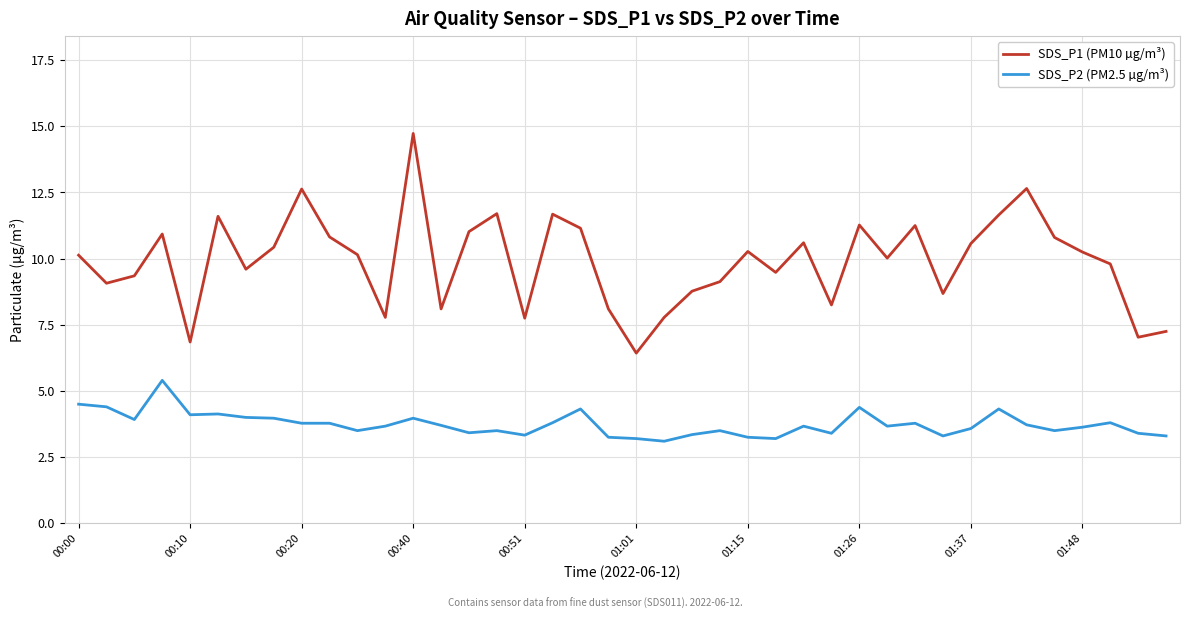

True or false: SDS_P2 (PM2.5 µg/m³) and SDS_P1 (PM10 µg/m³) intersect in this chart.

False